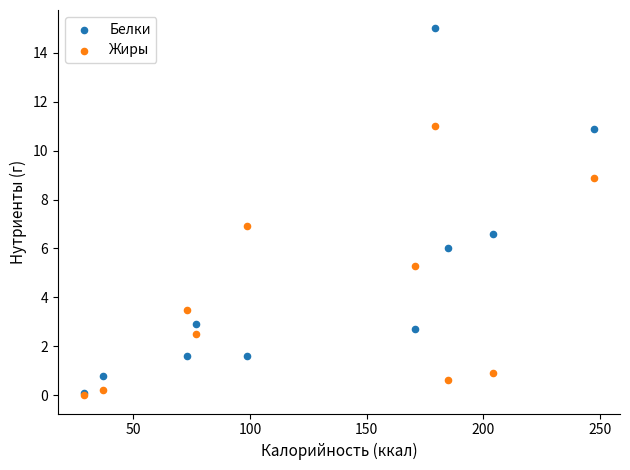

In the Жиры series, what Y value is closest to 5?

5.3